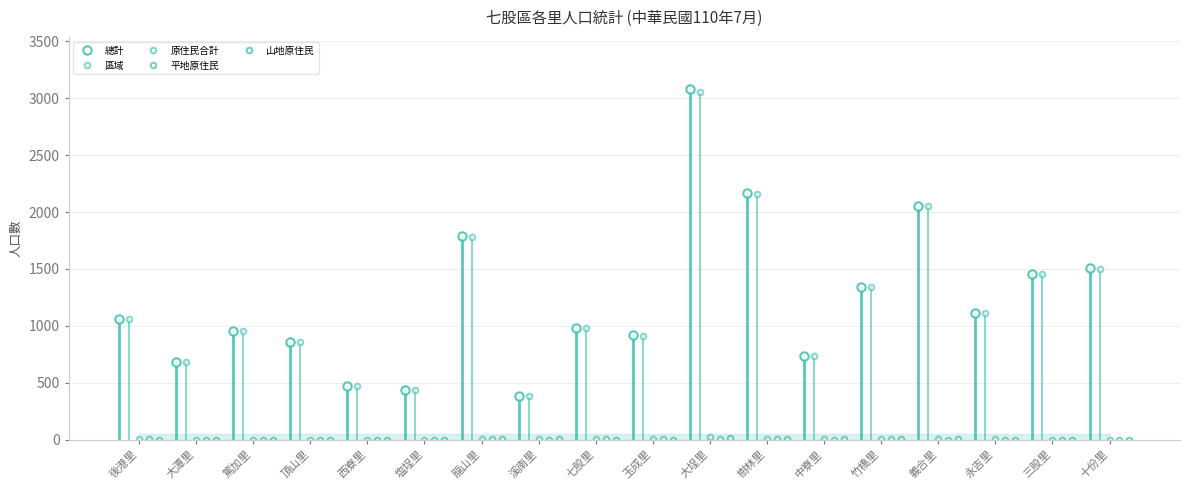

What is the sum of the 山地原住民 values at 後港里 and 中寮里?

4